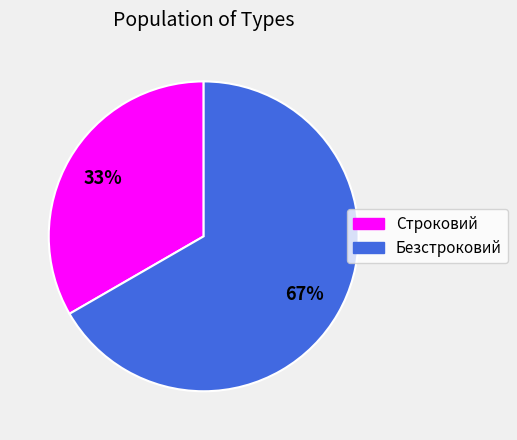

Is the sum of Безстроковий and Строковий greater than half?

Yes